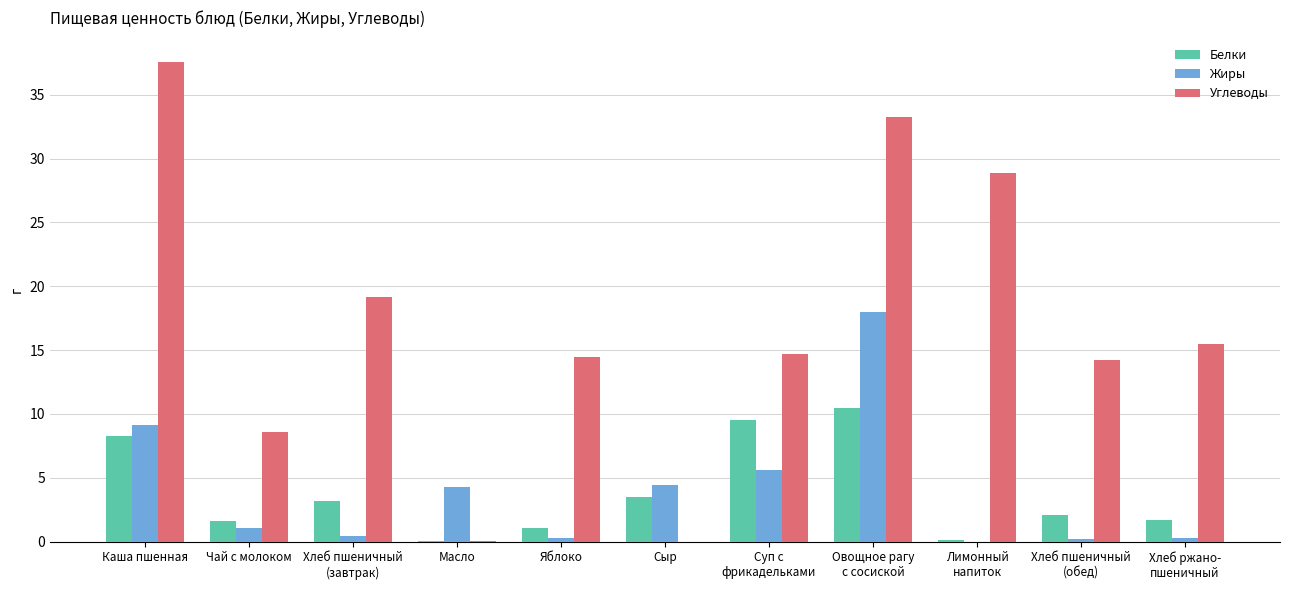

Is it true that Белки equals 3.5 at Хлеб пшеничный
(обед)?

False